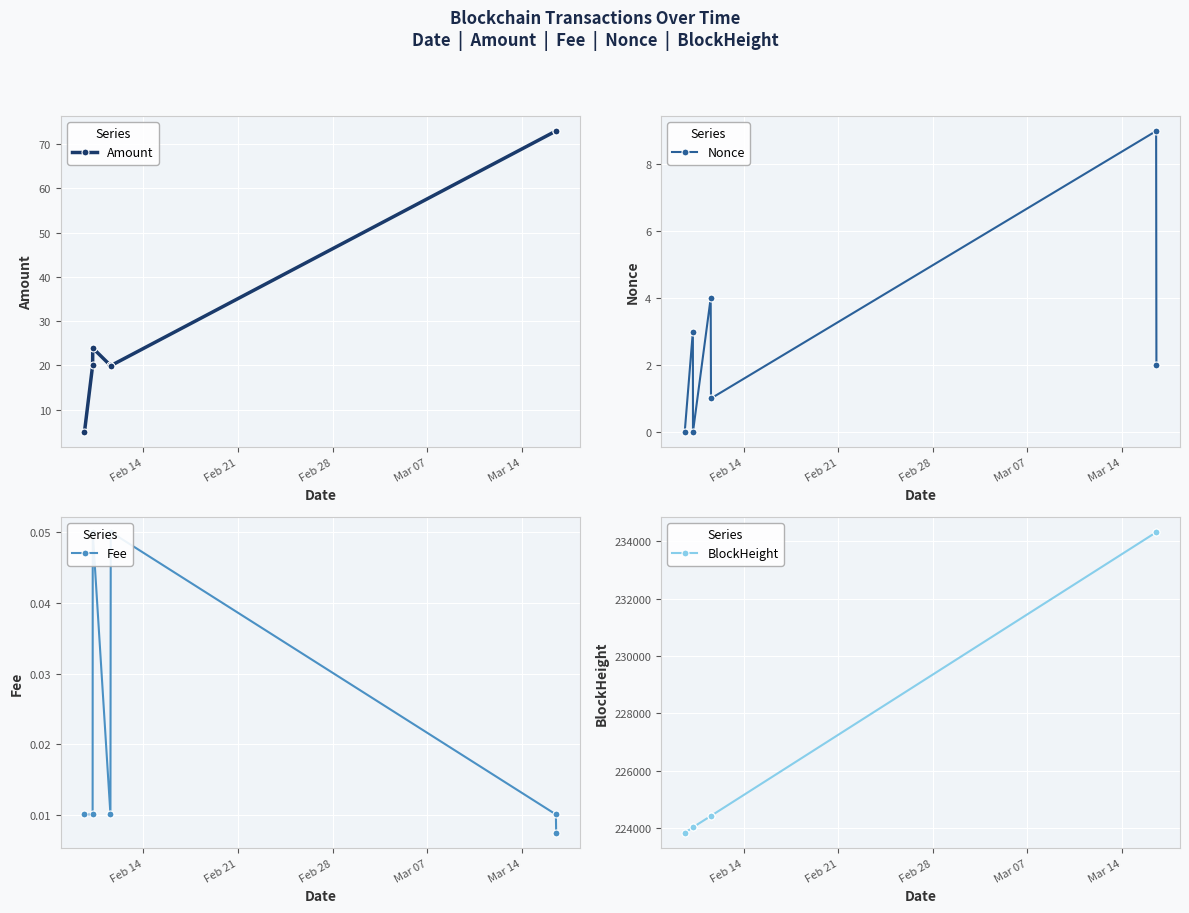

Reading left to right, what are all the values shown in this chart?

Amount: 5.0	20.0	23.9	20.0	19.9	73.0	73.0
Nonce: 0.0	3.0	0.0	4.0	1.0	9.0	2.0
Fee: 0.0	0.0	0.1	0.0	0.1	0.0	0.0
BlockHeight: 223836.0	224027.0	224030.0	224421.0	224428.0	234307.0	234316.0